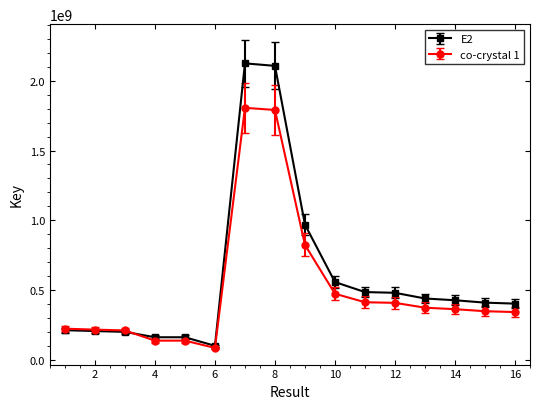

What is the sum of all co-crystal 1 values?

8152323549.5